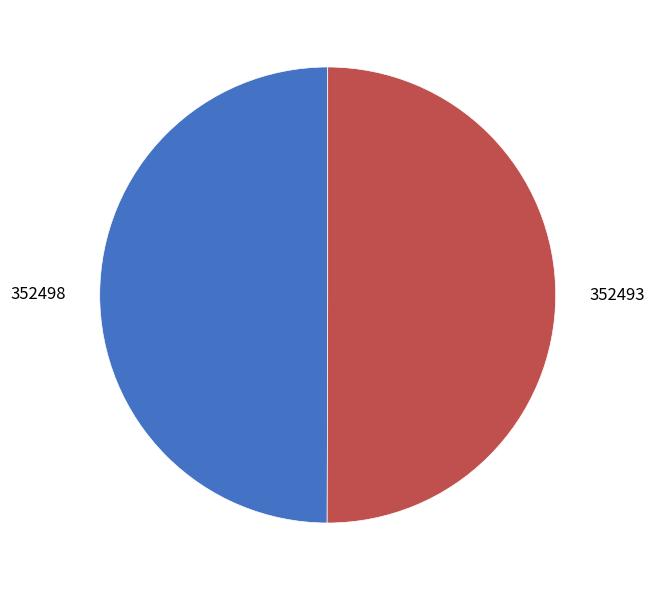

What is the ratio of the value at 352498 to the value at 352493?

1.0